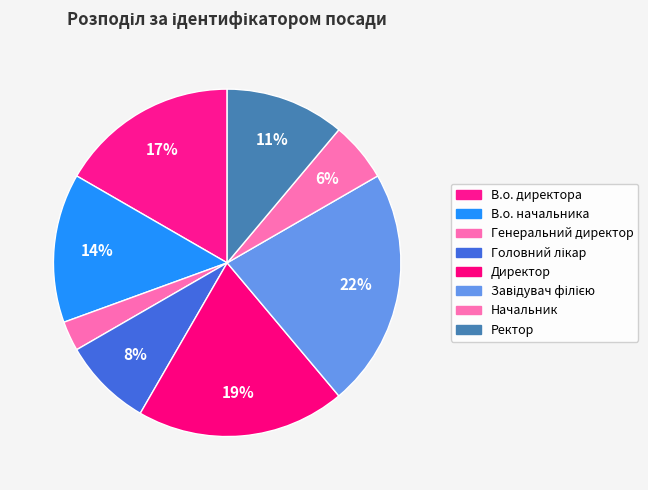

Between Начальник and Ректор, which is larger?

Ректор